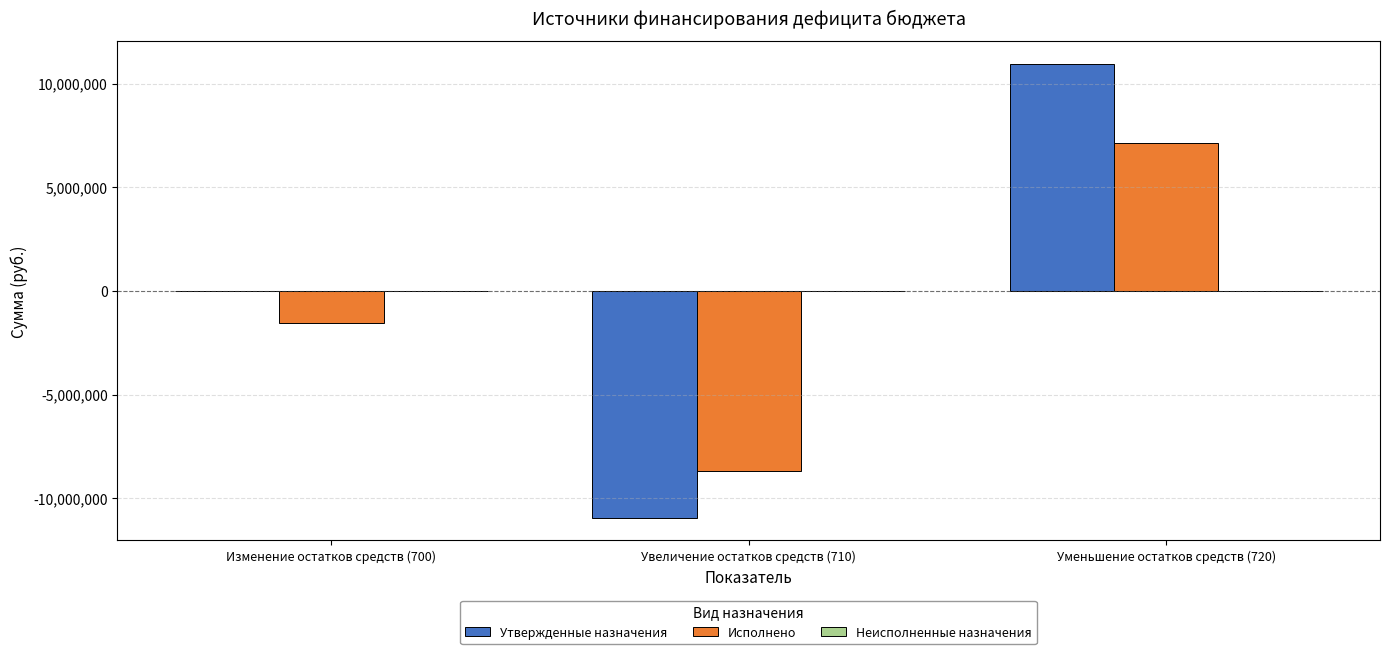

The value of Исполнено at Изменение остатков средств (700) is -1543027.8. True or false?

True